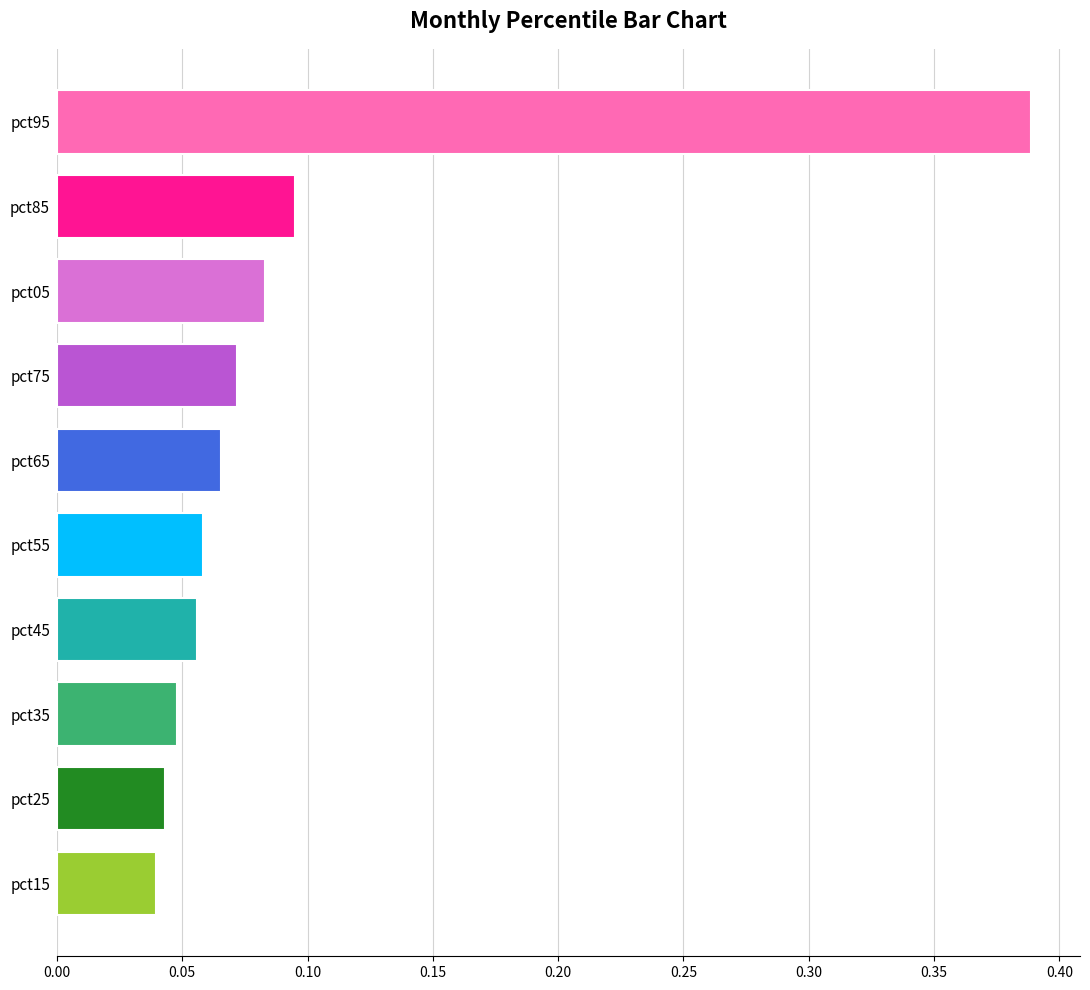

What is the difference between the values at pct95 and pct85?

0.3